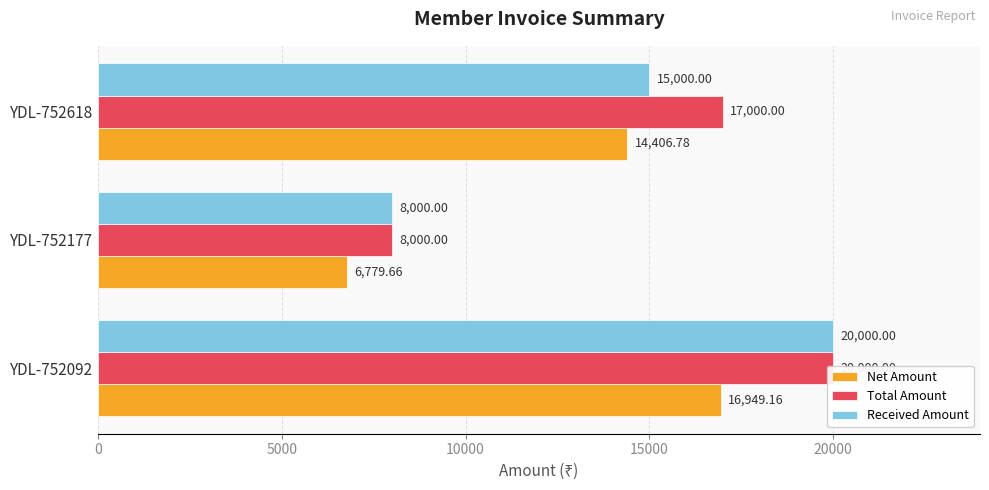

What is the sum of the Received Amount values at 5000 and 10000?

23000.0